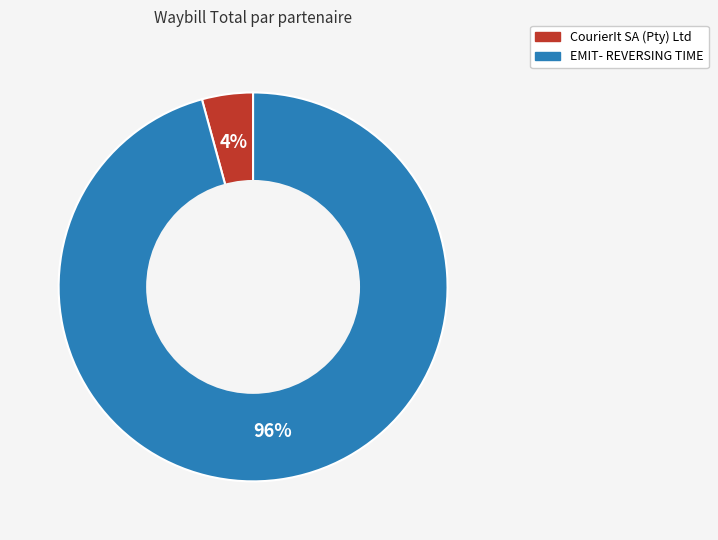

To the nearest percent, what is the average slice percentage?

50%